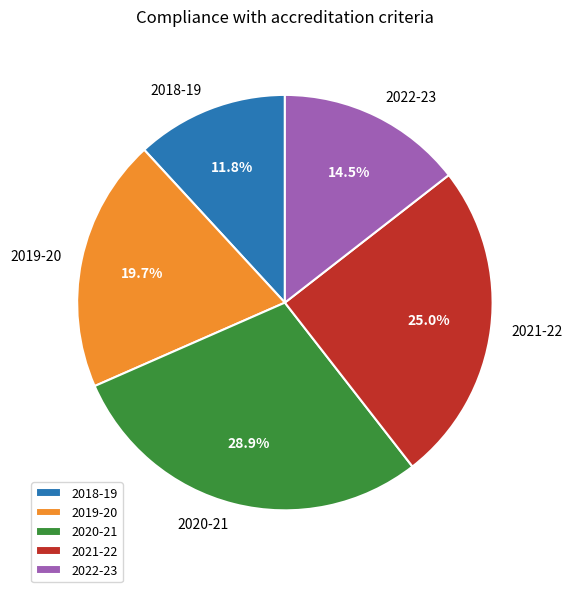

How many slices are in this pie chart?

5